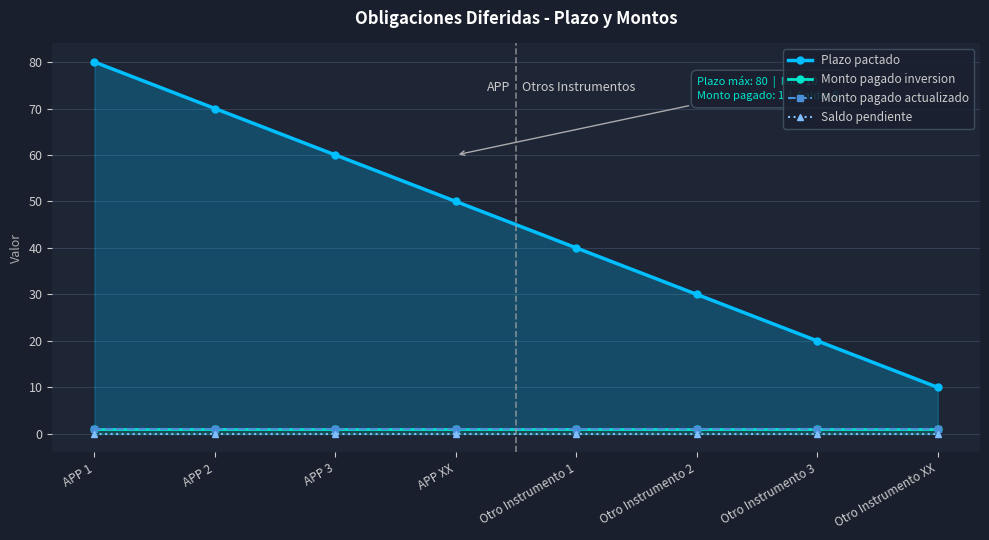

How many lines are shown in the chart?

4